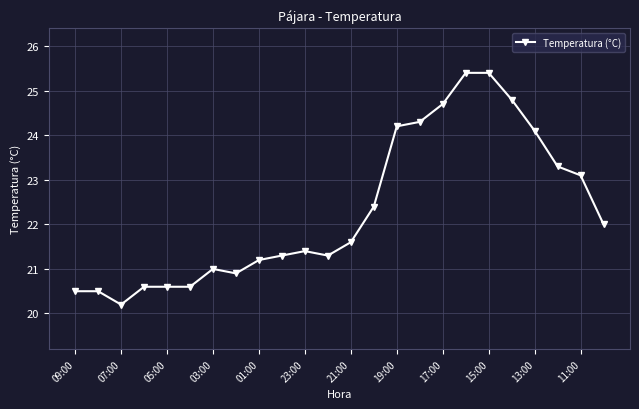

What is the difference between the maximum and minimum values?

5.2